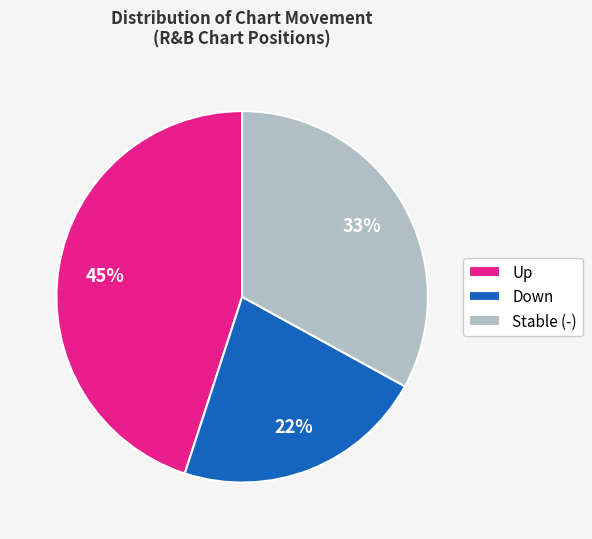

What percentage is the Stable (-) slice, to the nearest percent?

33%